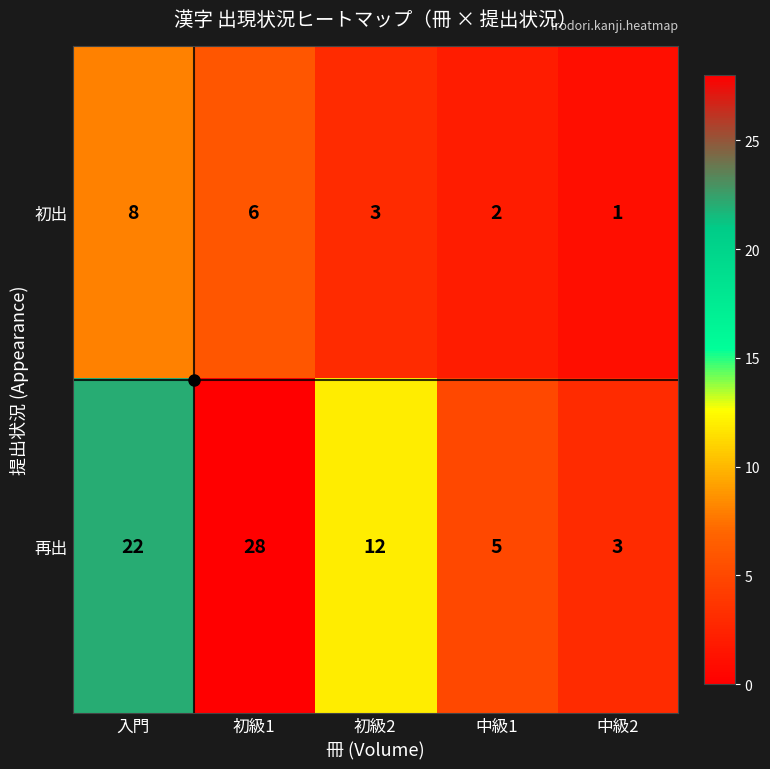

Which series has the largest total across all categories?

再出